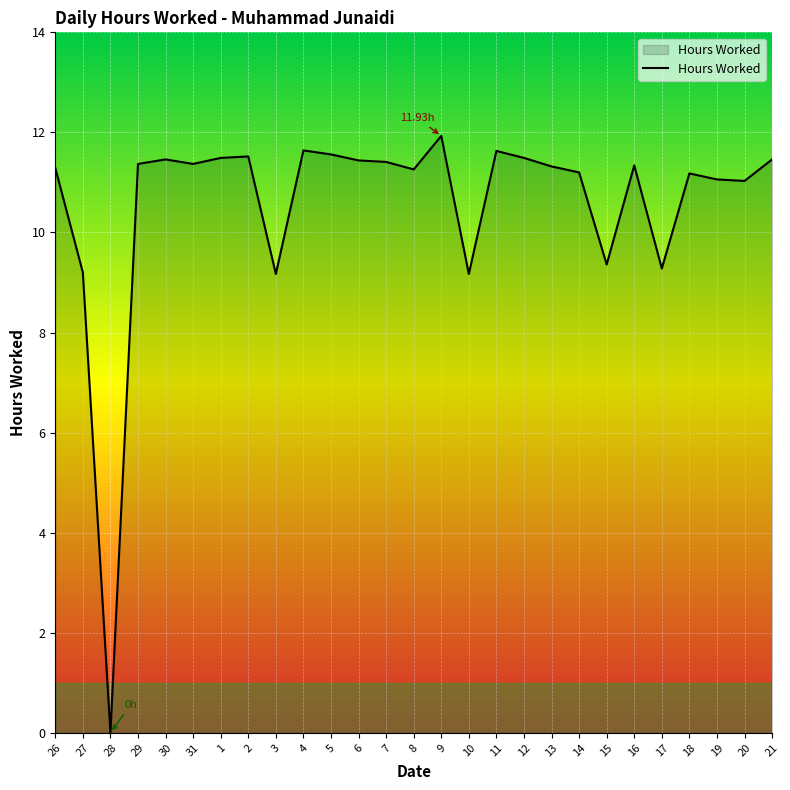

What is the difference between the values at 20 and 10?

1.9